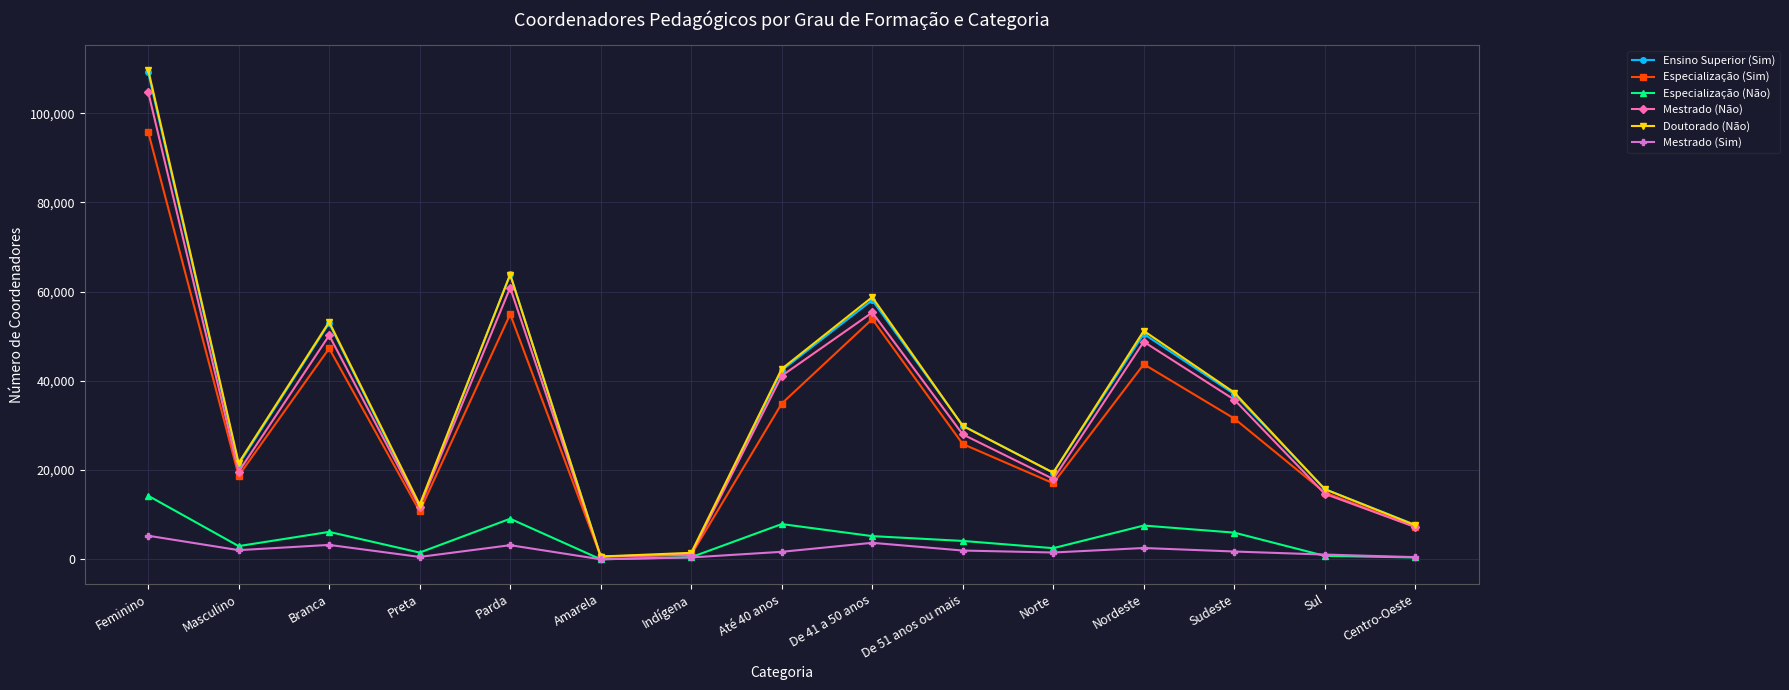

What is the sum of the Mestrado (Sim) values at Parda and De 41 a 50 anos?

6854